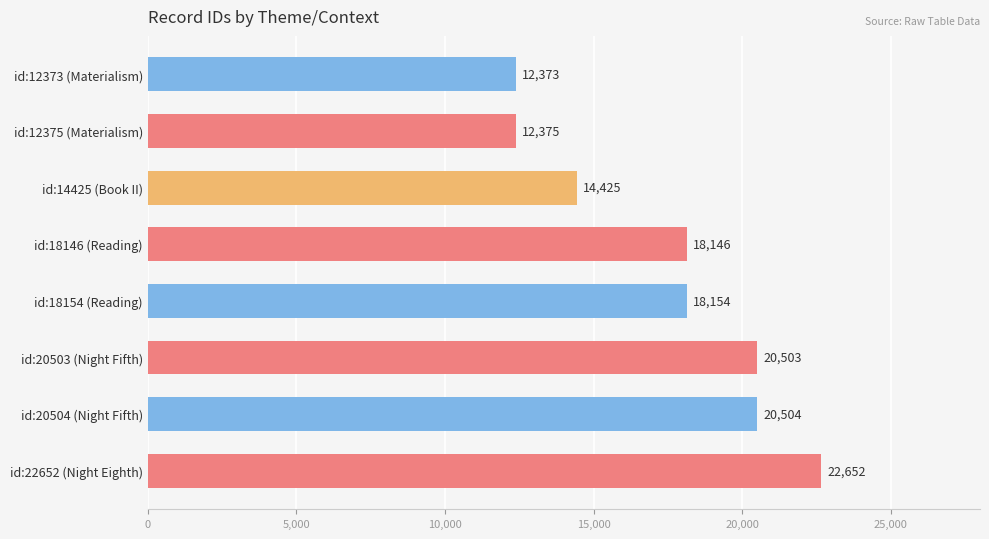

At which label is the value closest to 17512?

id:18146 (Reading)